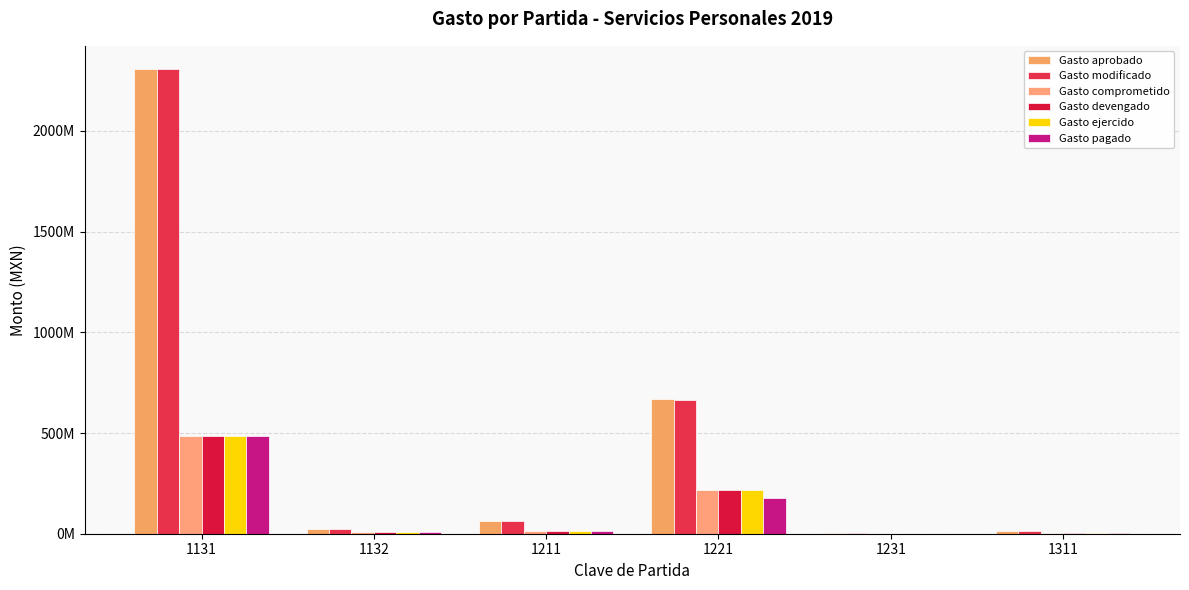

Which series has the widest spread of values?

Gasto aprobado